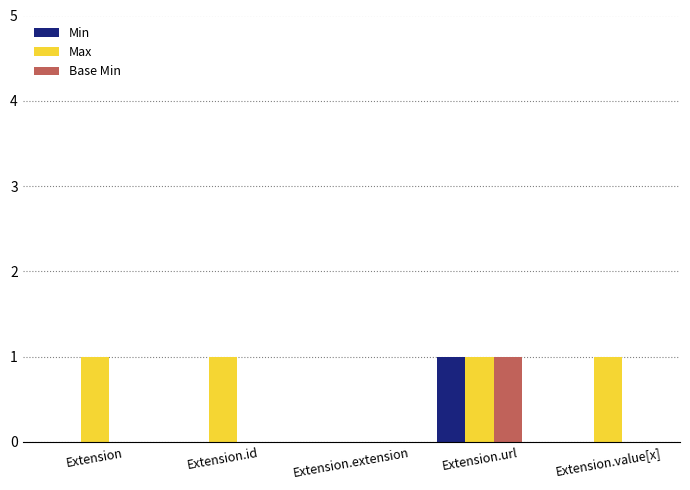

Which category has the highest value in the Min series?

Extension.url